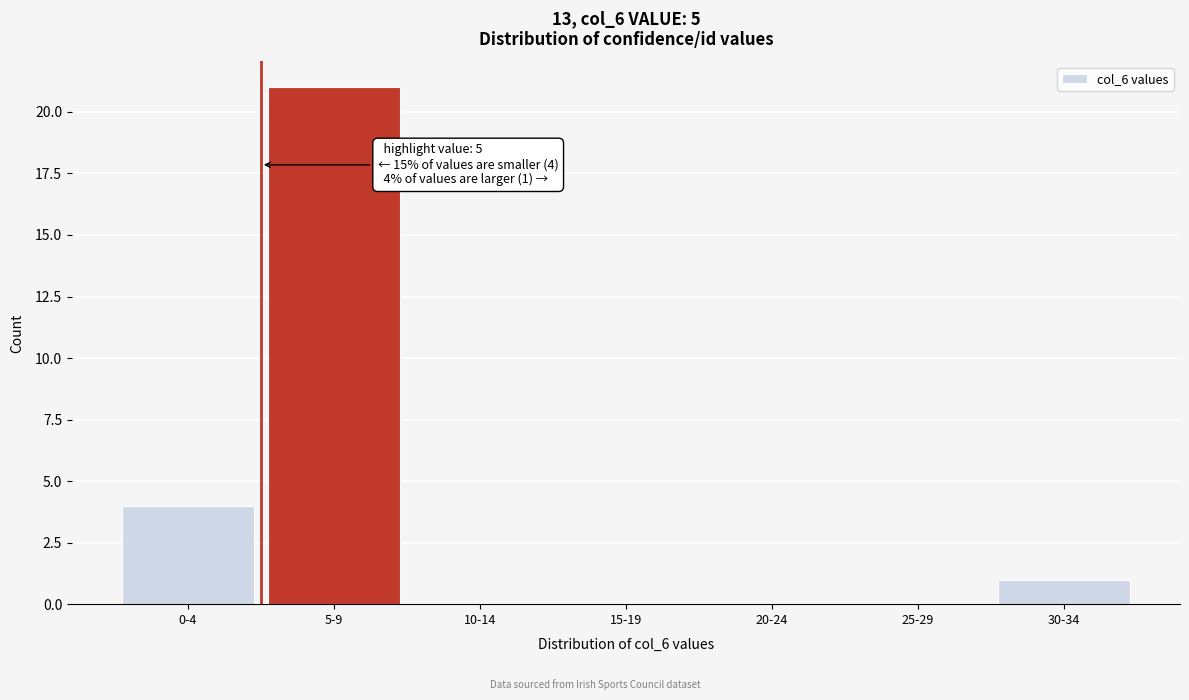

Reading left to right, transcribe all the data shown in this chart.

0-4=4	5-9=21	10-14=0	15-19=0	20-24=0	25-29=0	30-34=1